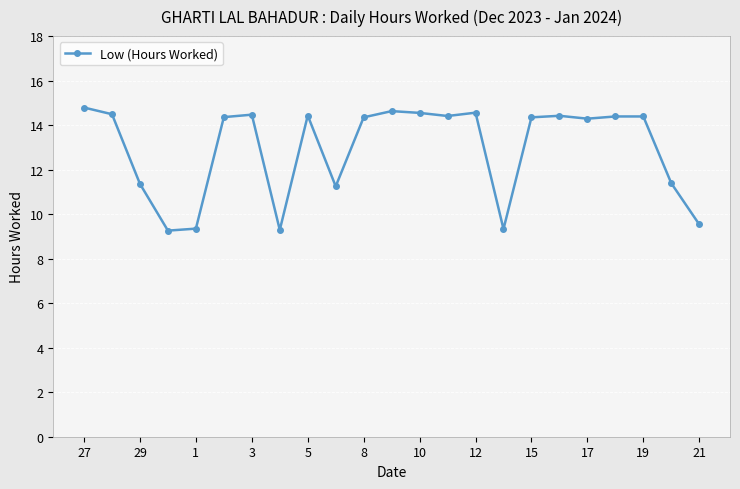

What is the smallest value displayed?

9.3